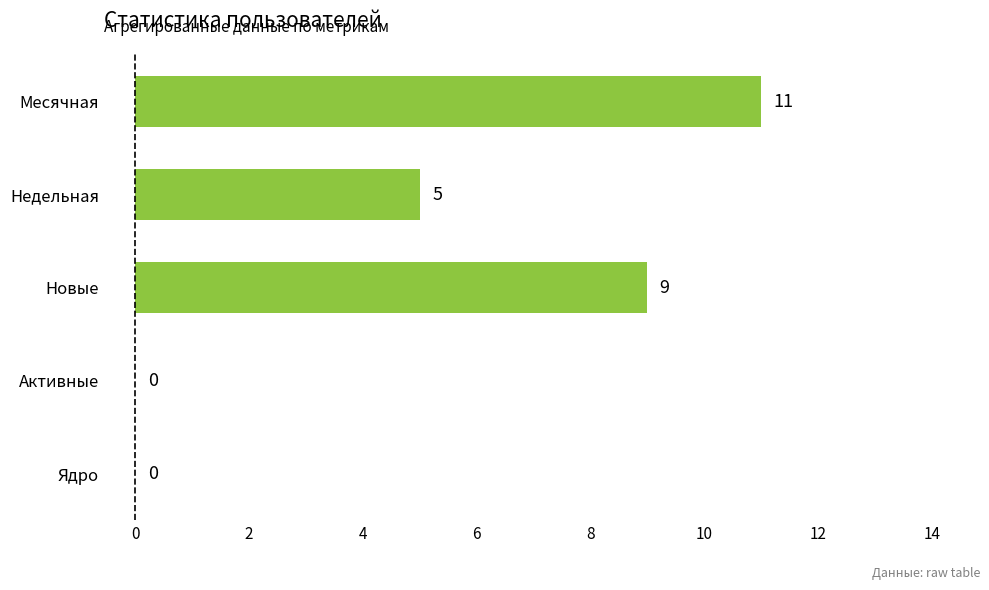

The value at Месячная is 5. True or false?

False